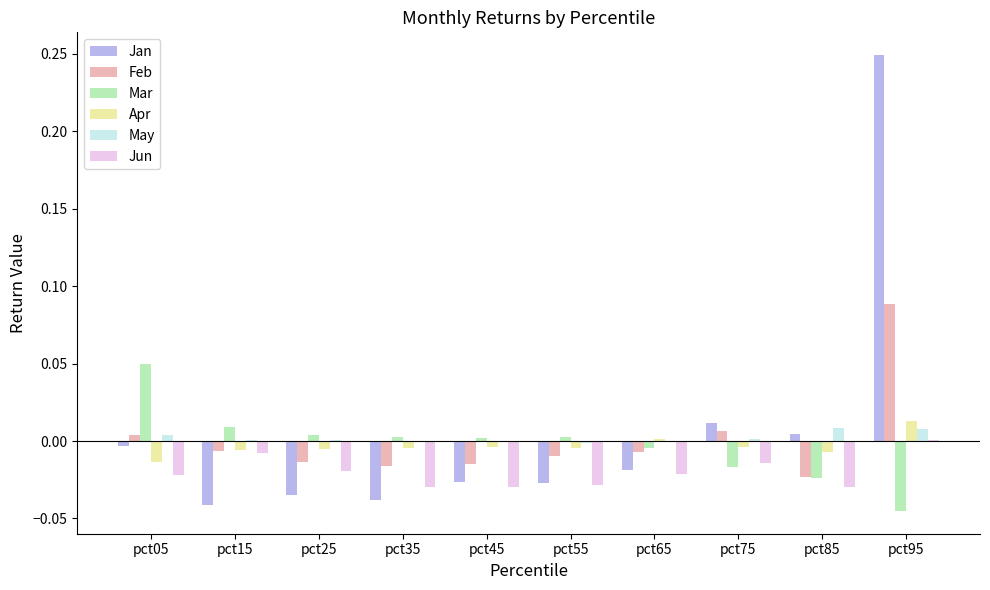

How many data points in Feb are above 0?

3